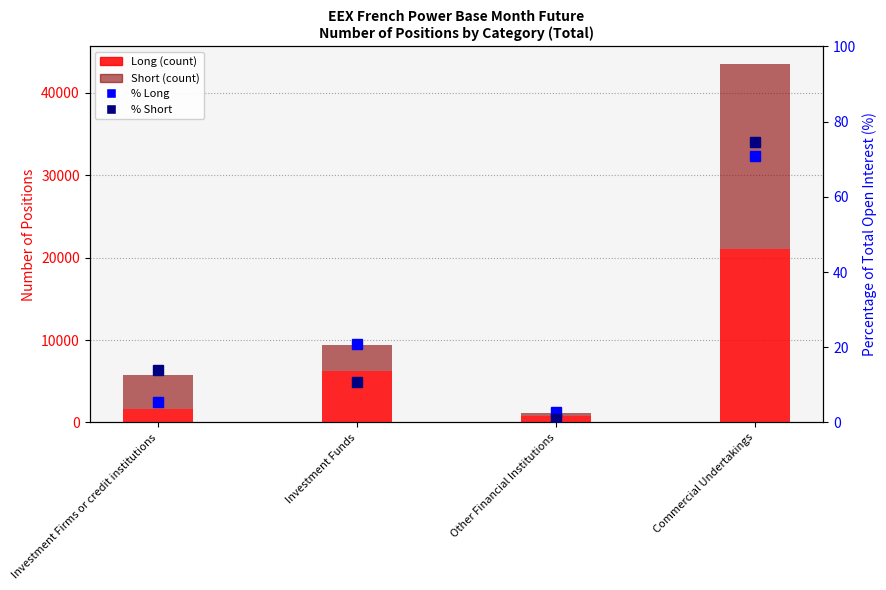

What are all the series names shown in the legend?

Long, Short, % Long, % Short